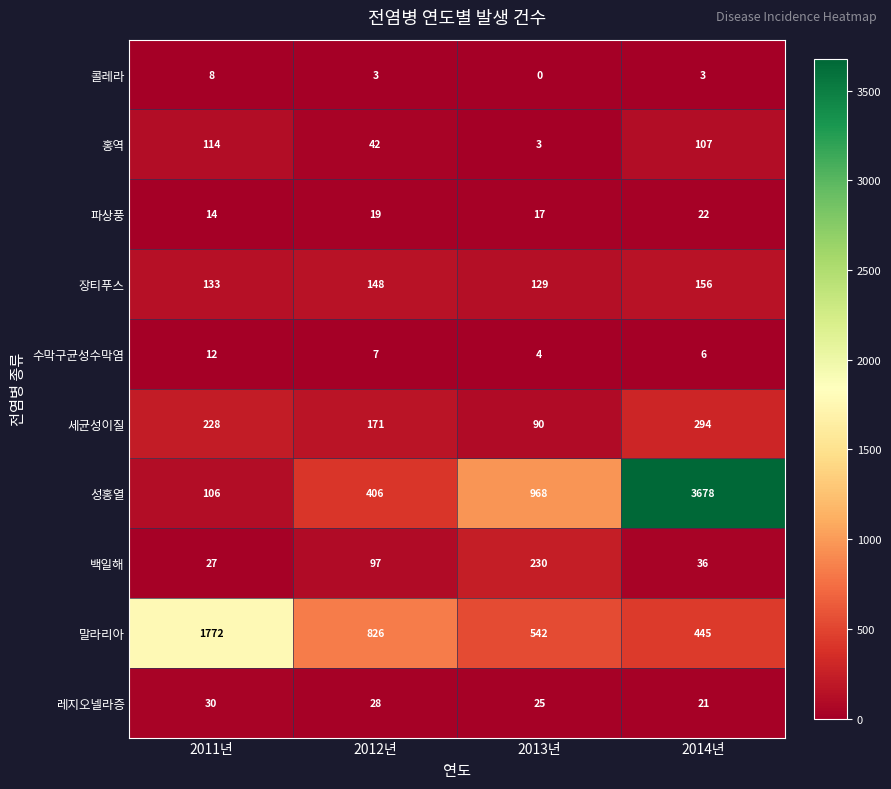

At which category is the sum across all series the highest?

2014년